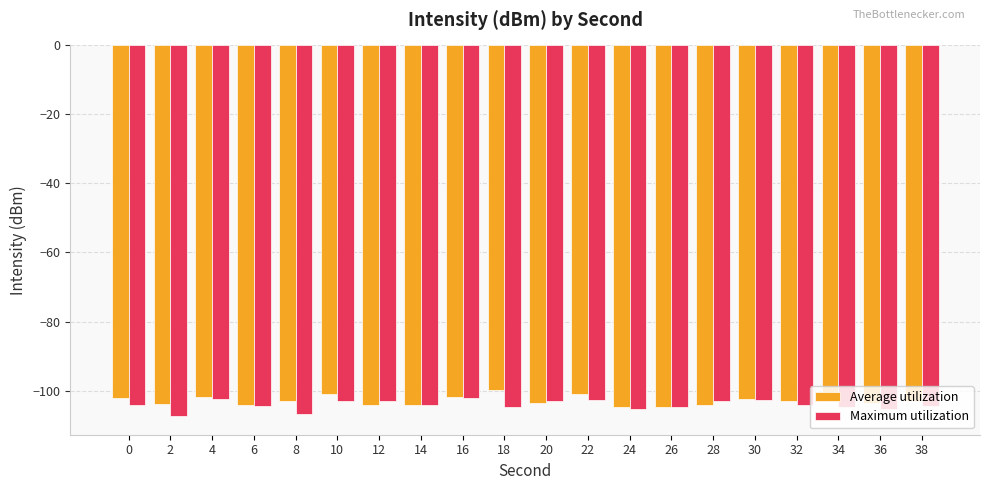

What is the difference between the Maximum utilization values at 20 and 22?

0.2